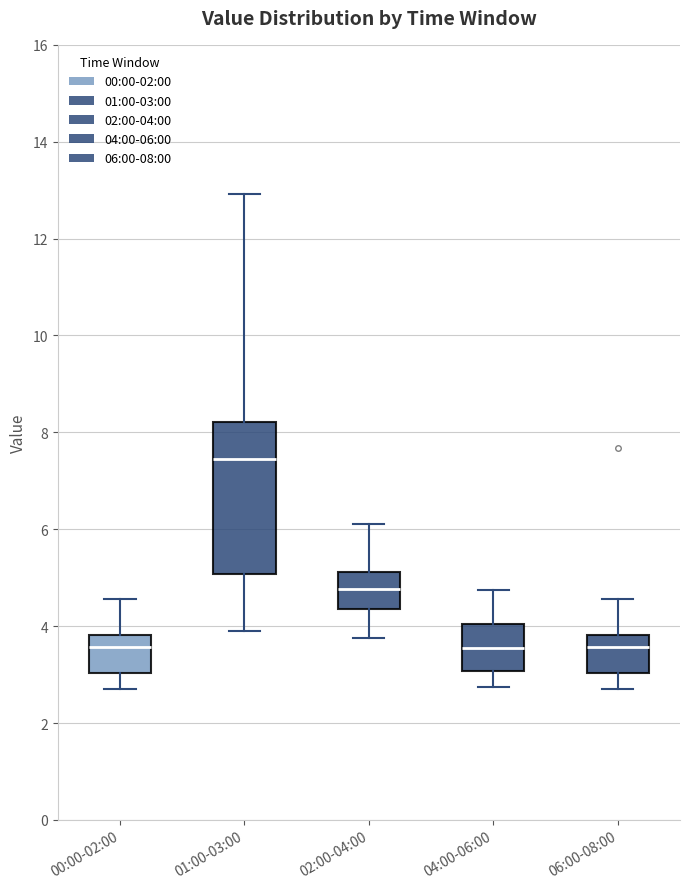

Where does the median line of the box for 04:00-06:00 sit on the y-axis? The values are not printed on the chart, so give them approximately, as read against the axis.

3.6